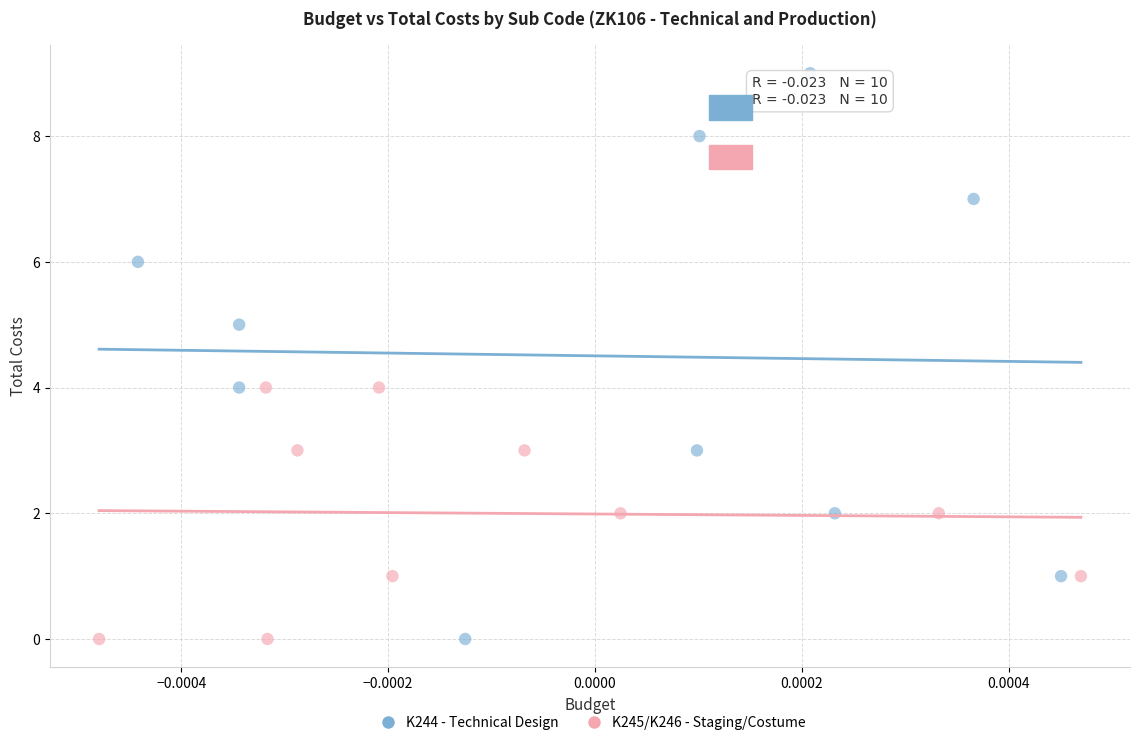

Which series has the widest spread of Y values?

K244 - Technical Design